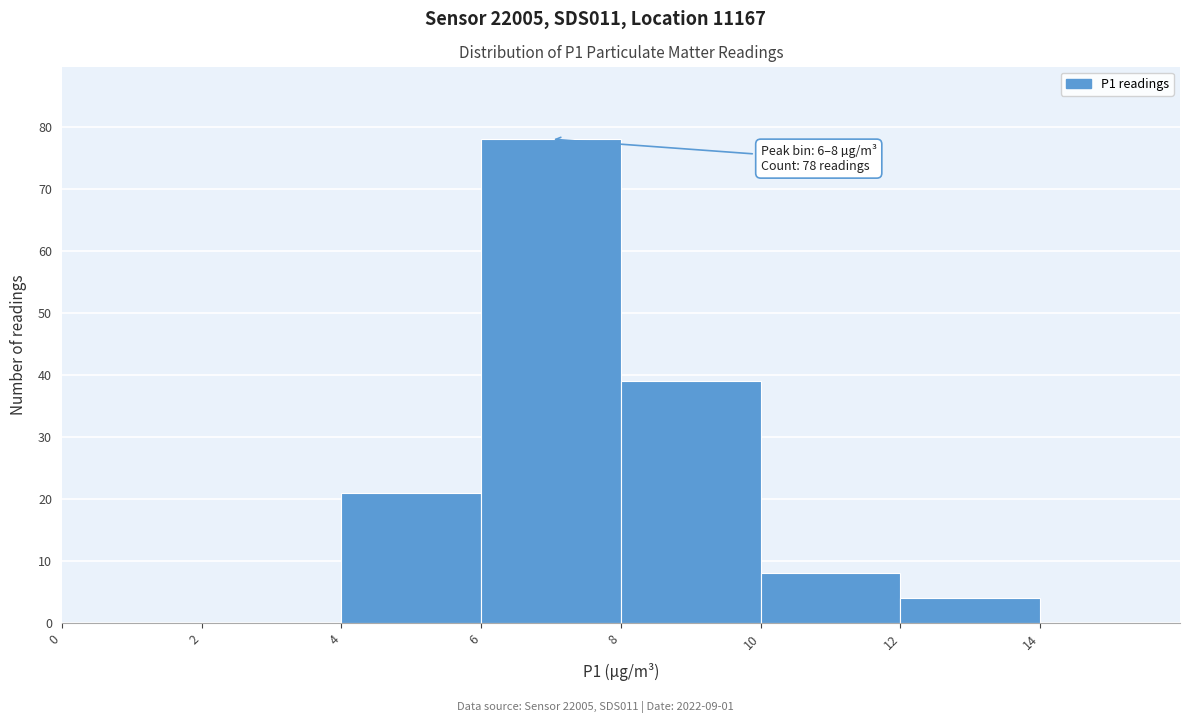

Over which range of the x-axis is the bar tallest?

6 to 8